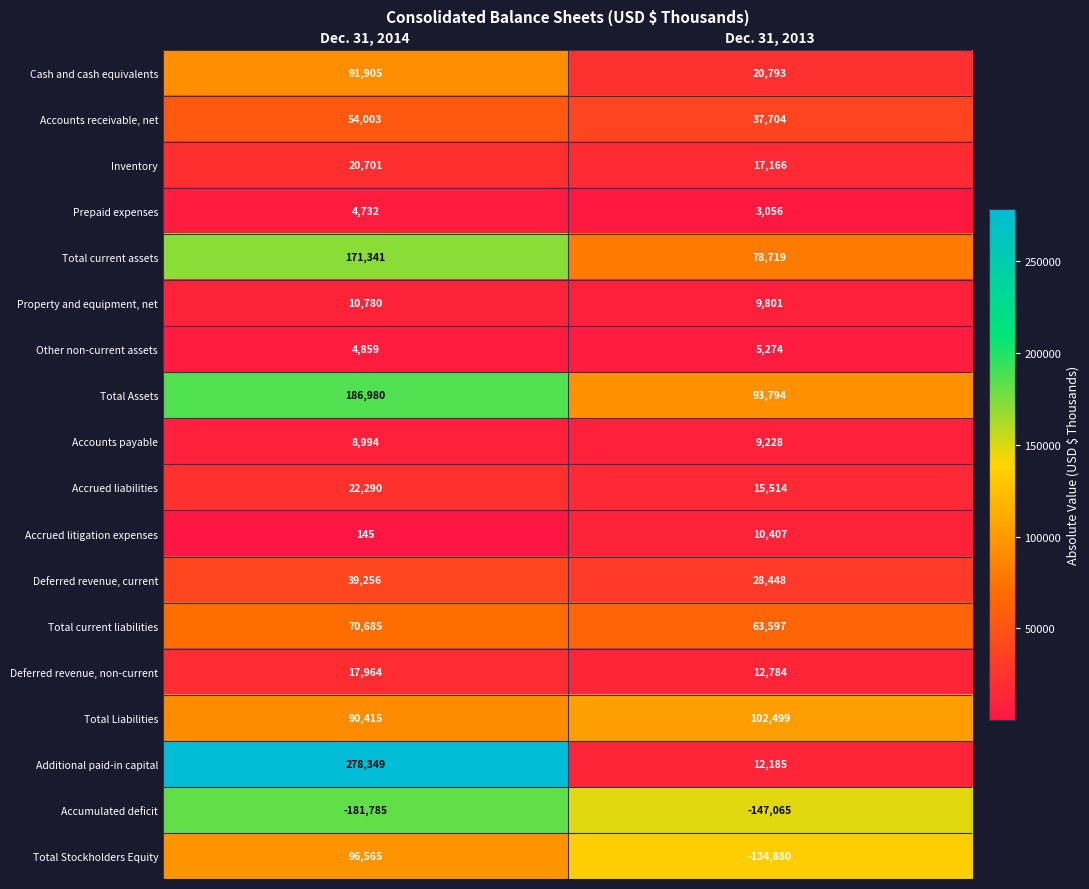

What is the total value across all series at Dec. 31, 2013?

239024